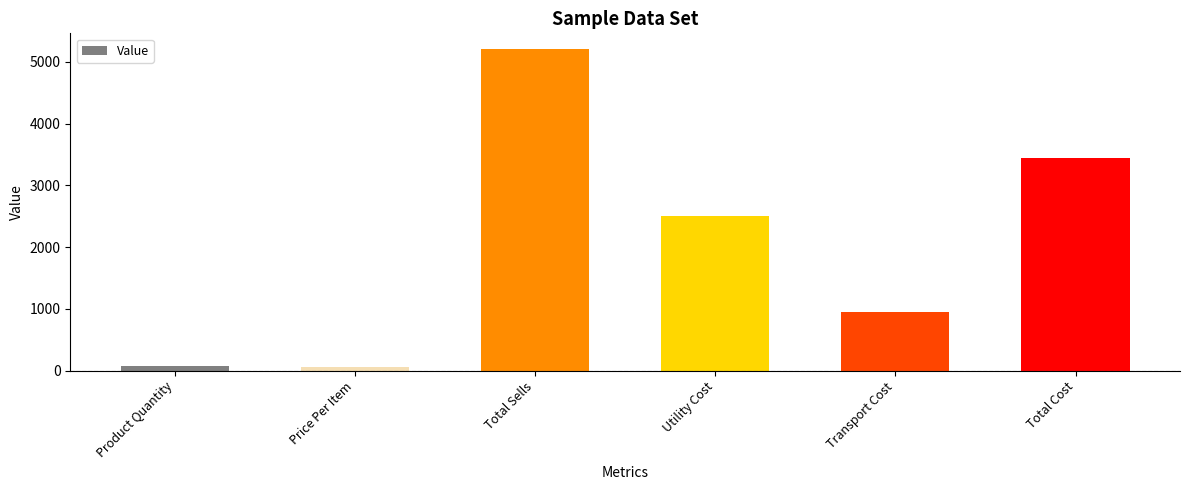

Is it true that the value at Product Quantity is 80?

True